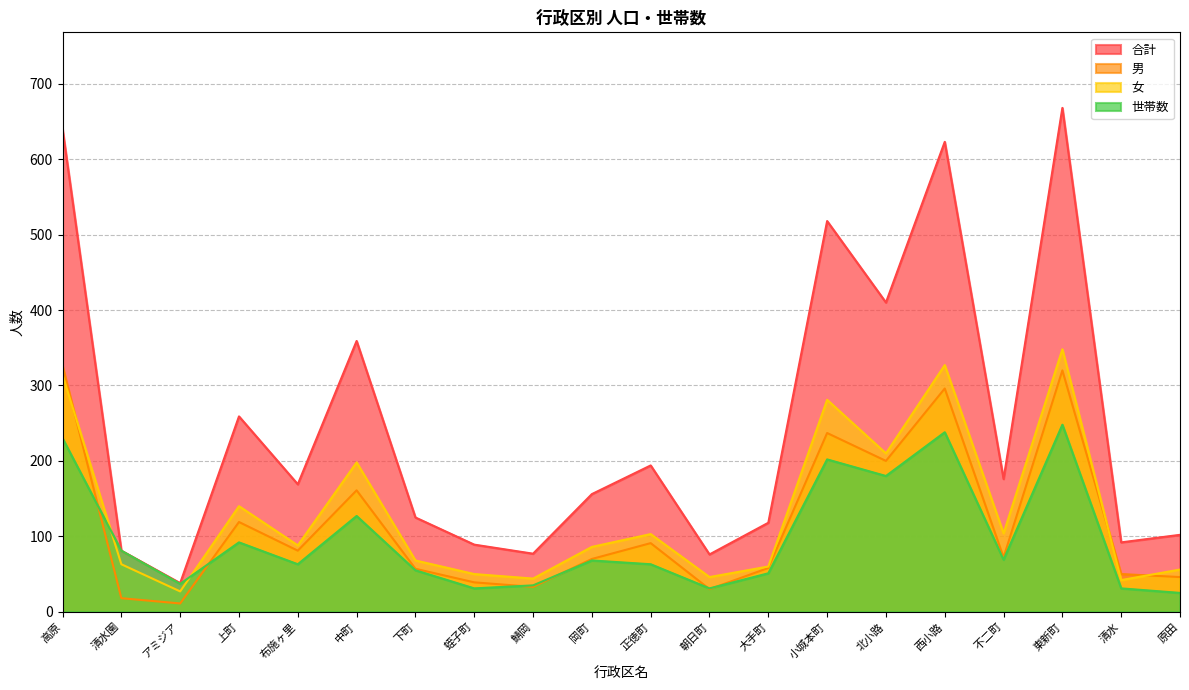

Where is 男 nearest to the value 168?

中町